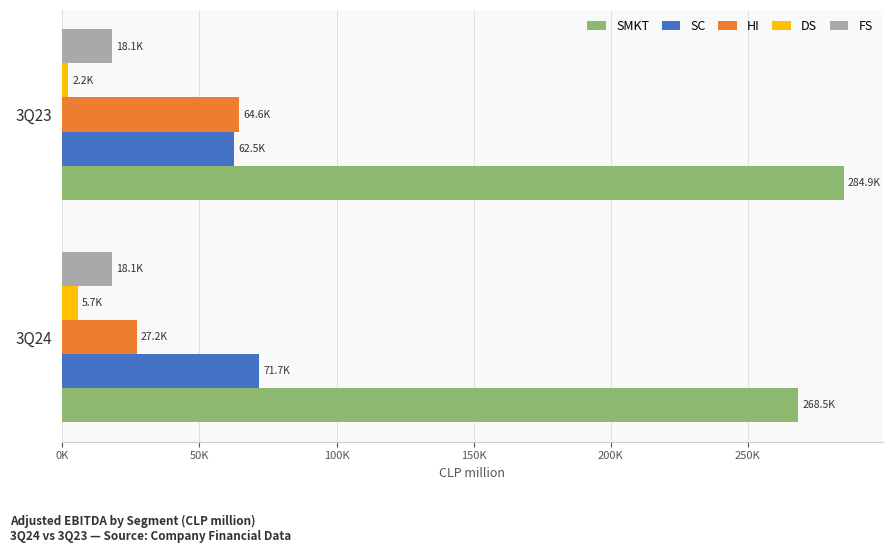

Which series has the widest spread of values?

HI